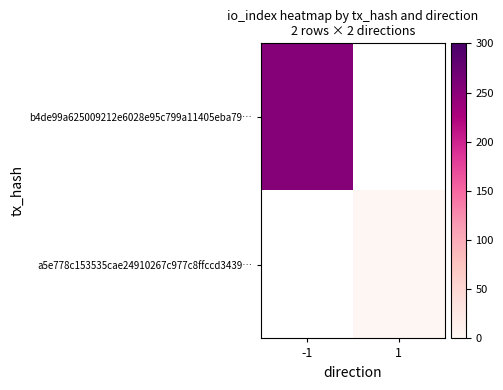

Is it true that a5e778c153535cae24910267c977c8ffccd3439… equals 2.0 at 1?

True